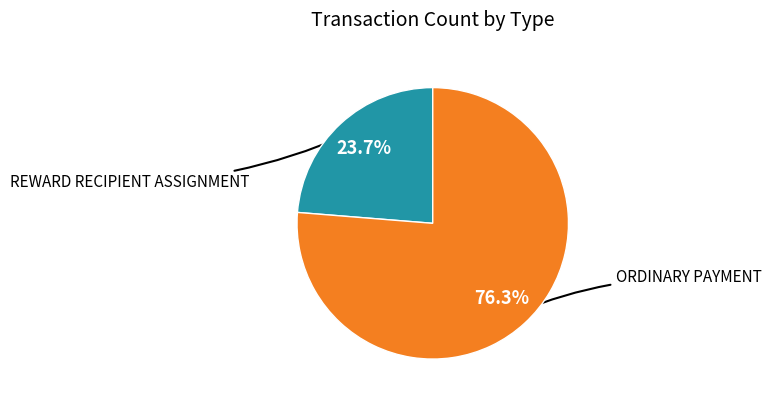

Is there any slice that represents more than half of the pie?

Yes